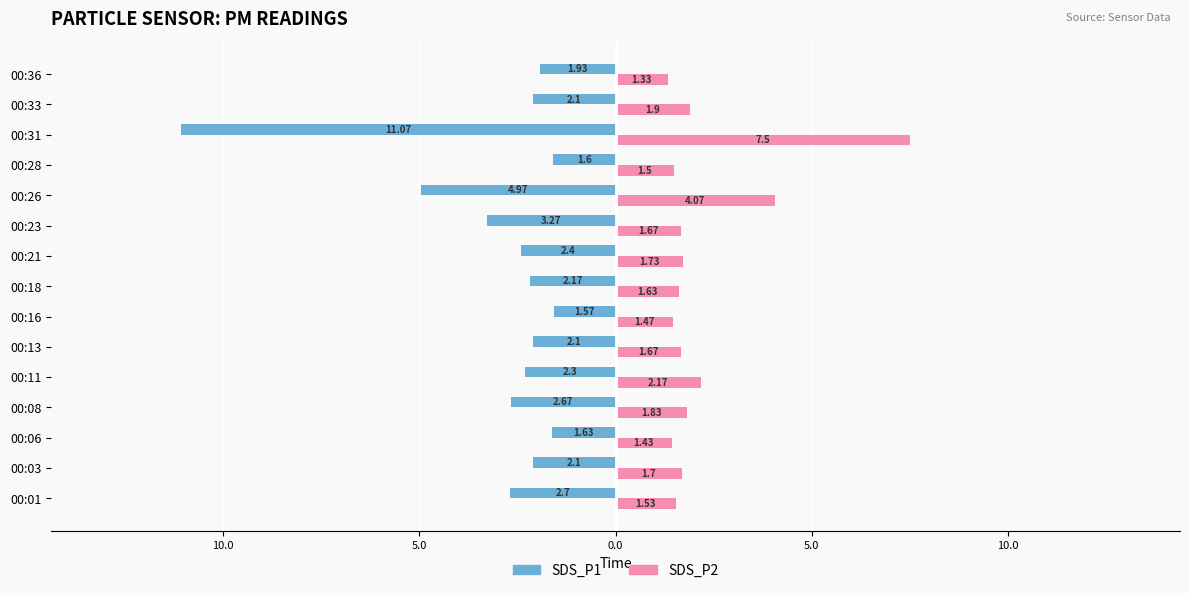

What are all the series names shown in the legend?

SDS_P1, SDS_P2